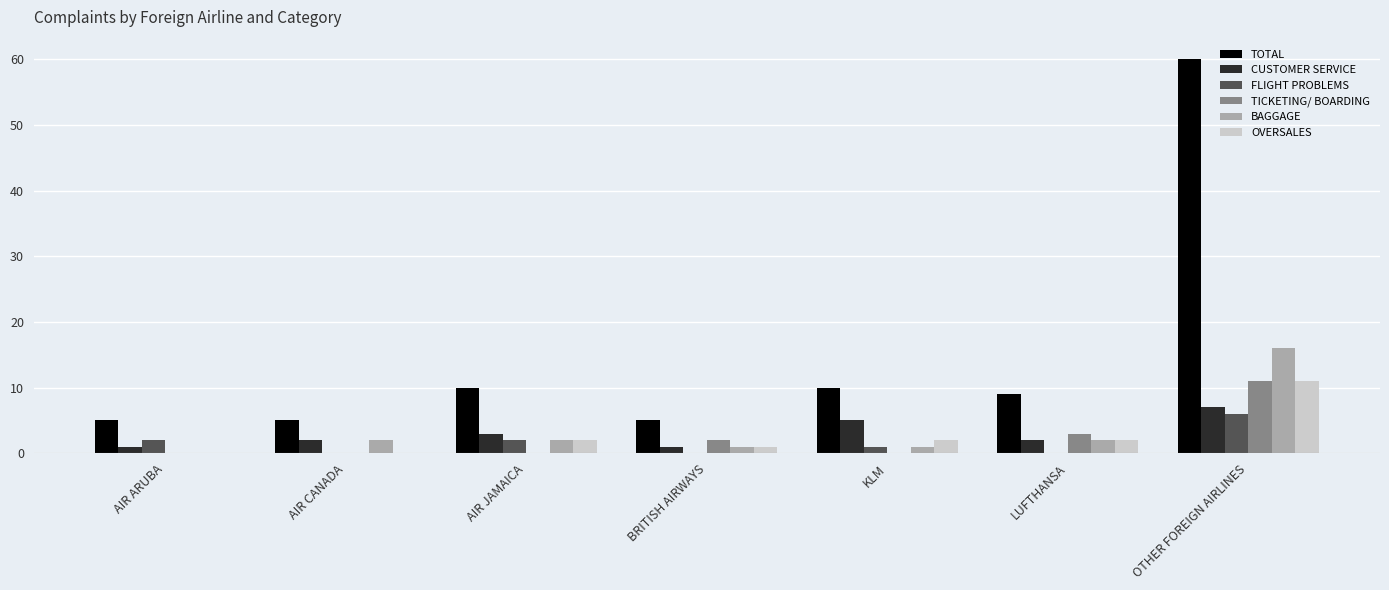

At which category is the sum across all series the highest?

OTHER FOREIGN AIRLINES